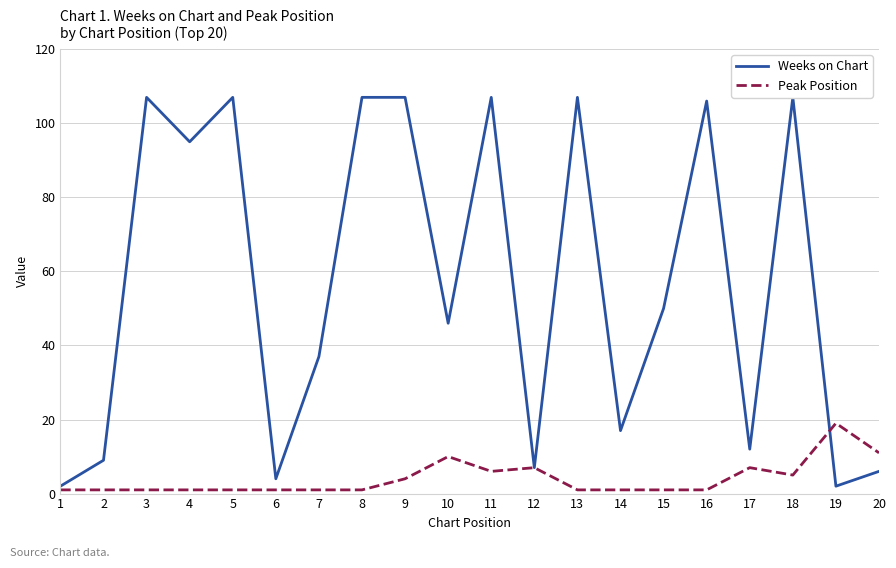

What are all the series names shown in the legend?

Weeks on Chart, Peak Position